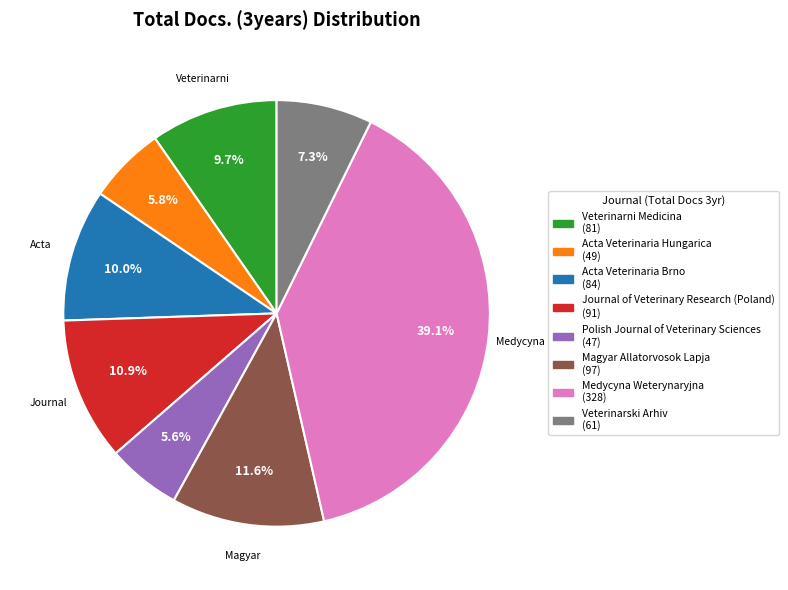

To the nearest percent, what is the difference between the largest and smallest slice percentages?

34%